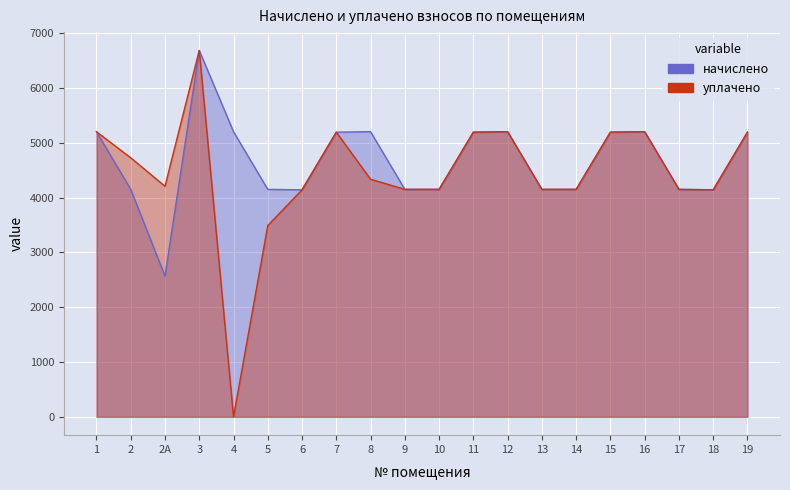

Where does the уплачено series first go above 4333?

1